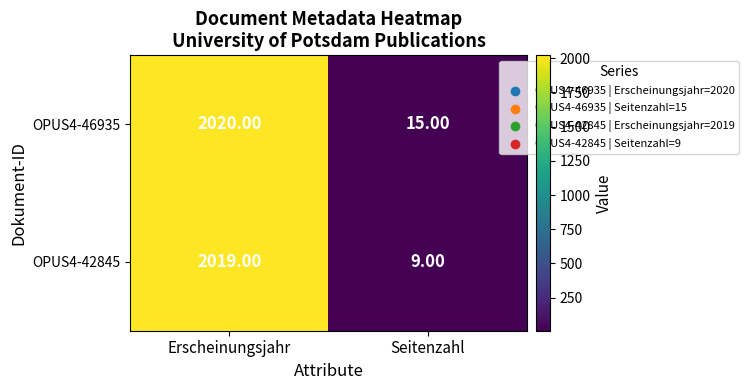

At which category is the sum across all series the highest?

Erscheinungsjahr